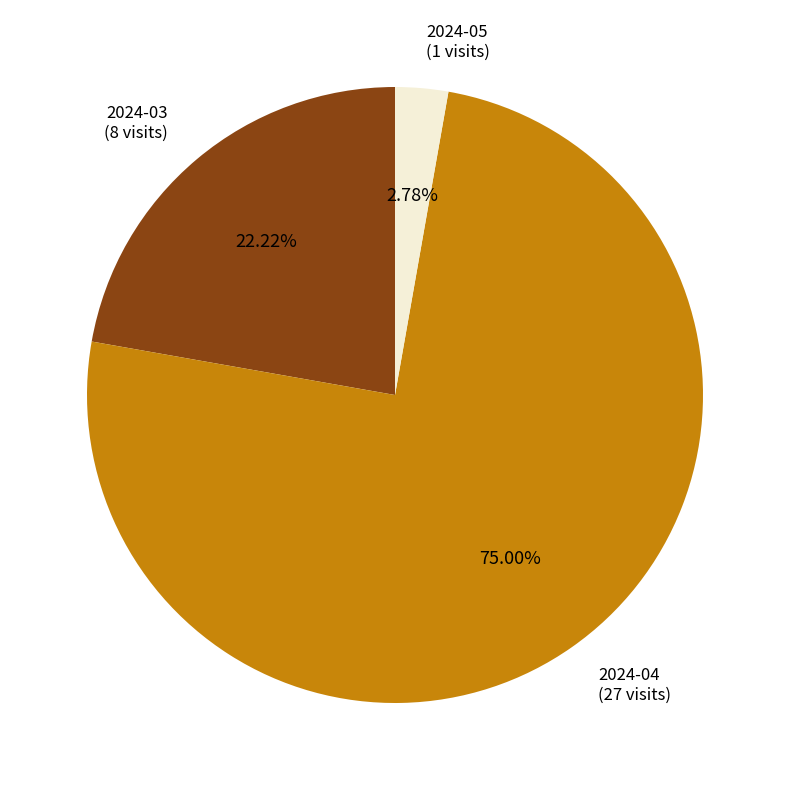

True or false: 2024-03 accounts for 22% of the total.

True